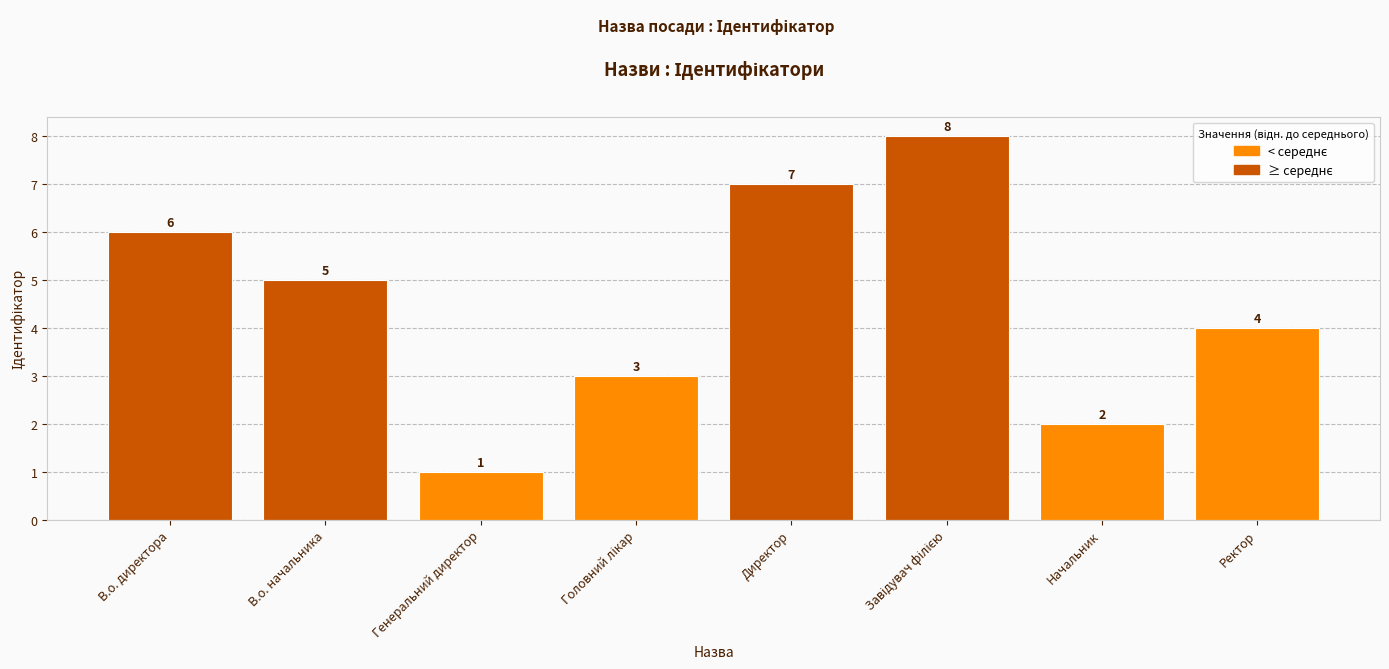

Reading right to left, what are all the values shown in this chart?

4	2	8	7	3	1	5	6